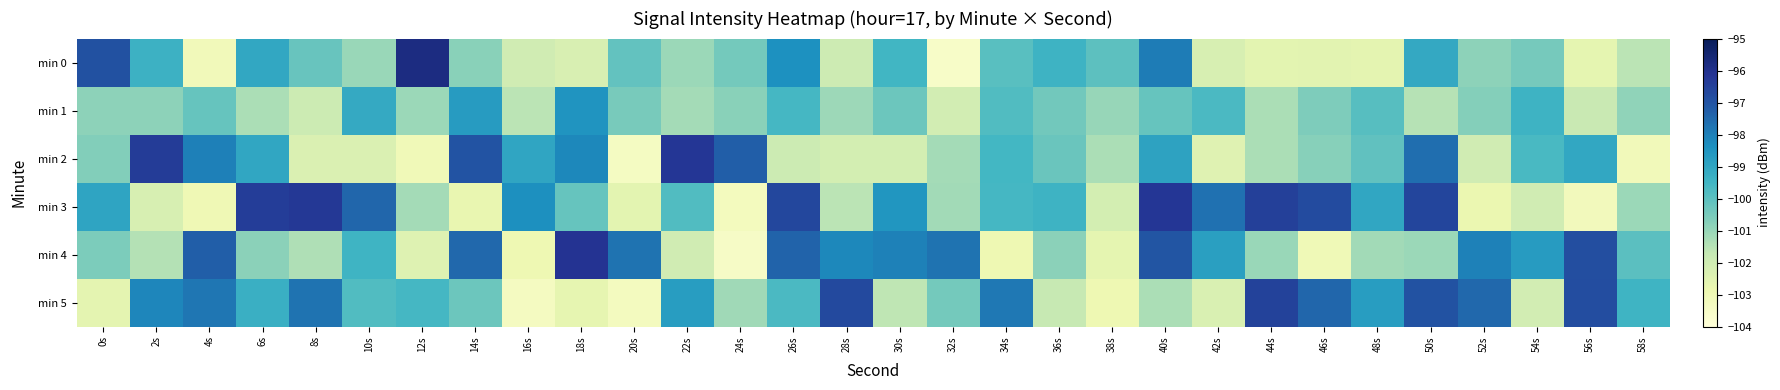

Rank the series at 28s from lowest to highest value.

min 2, min 0, min 3, min 1, min 4, min 5